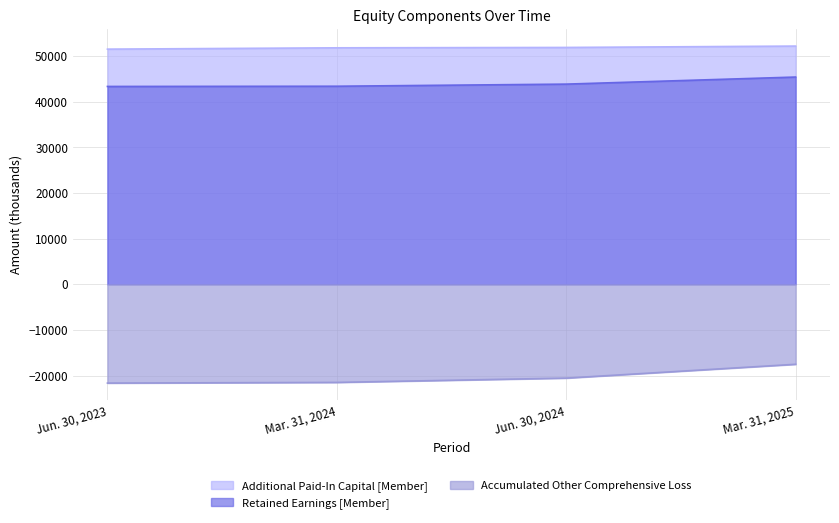

The Accumulated Other Comprehensive Loss series shows -12391 at Mar. 31, 2024. True or false?

False